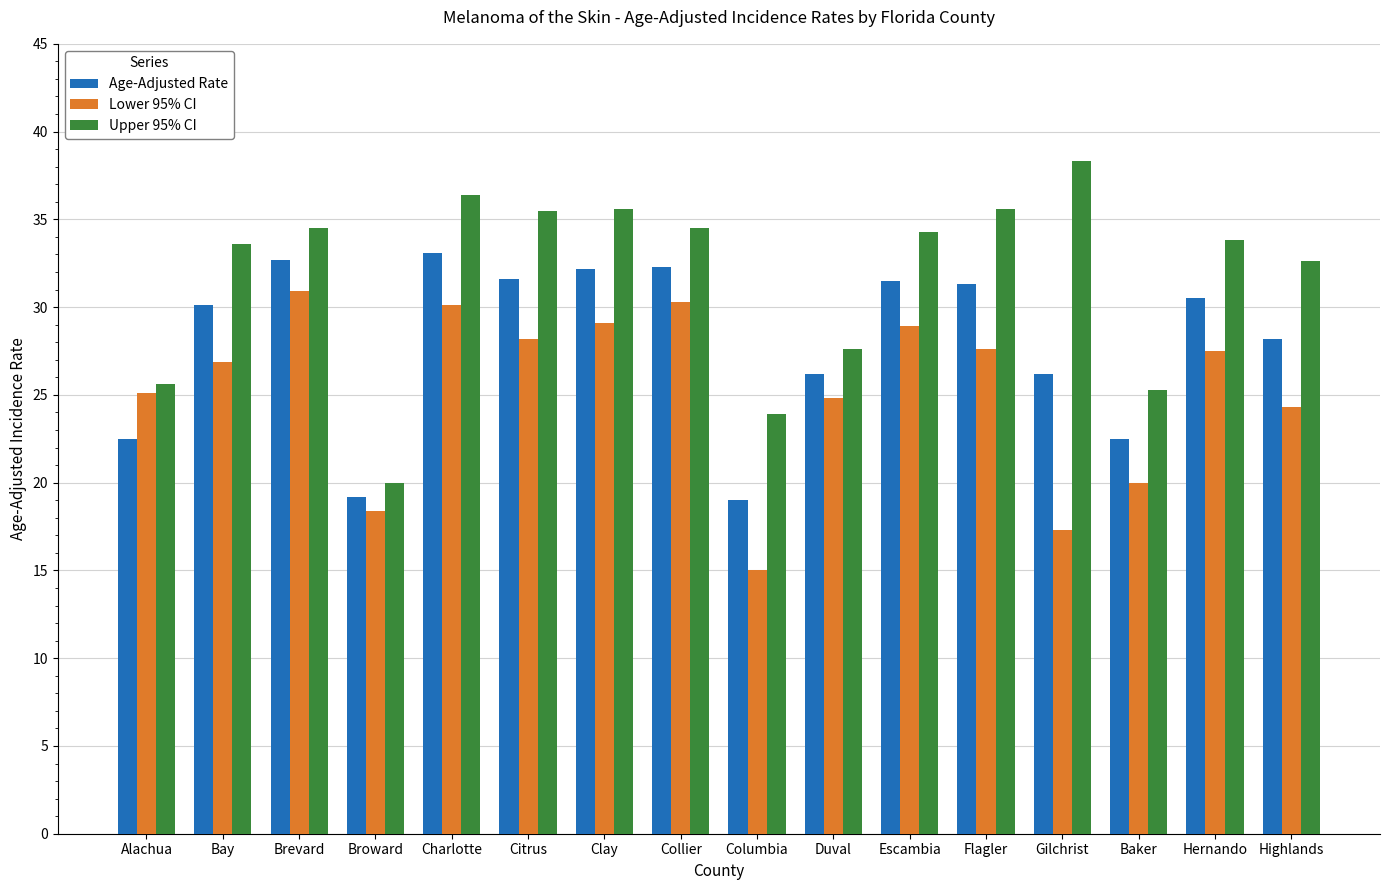

What are all the series names shown in the legend?

Age-Adjusted Rate, Lower 95% CI, Upper 95% CI